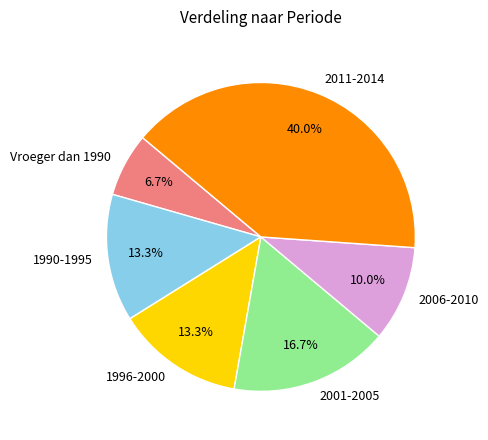

What is the smallest slice in the pie chart?

Vroeger dan 1990